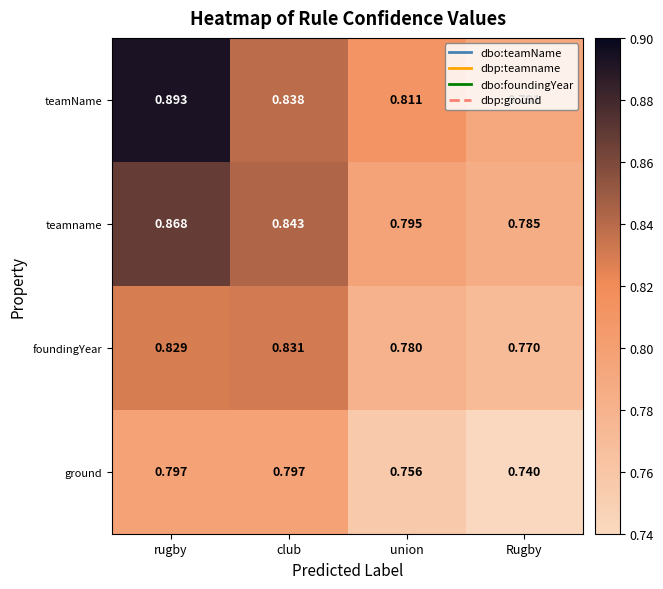

Where is ground nearest to the value 0?

Rugby